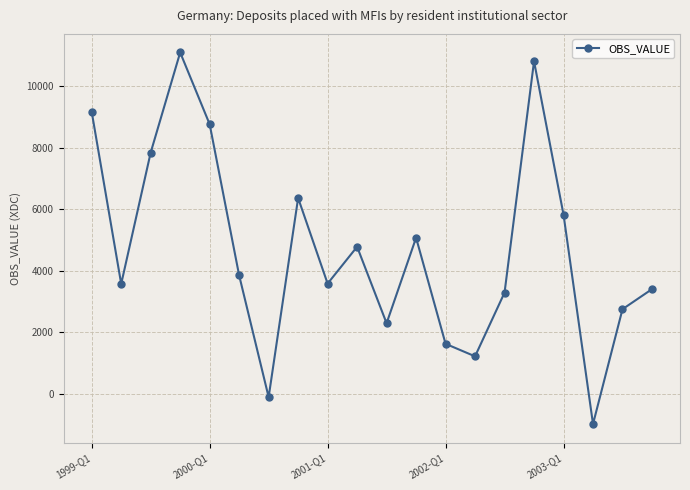

What is the maximum value shown in the chart?

11088